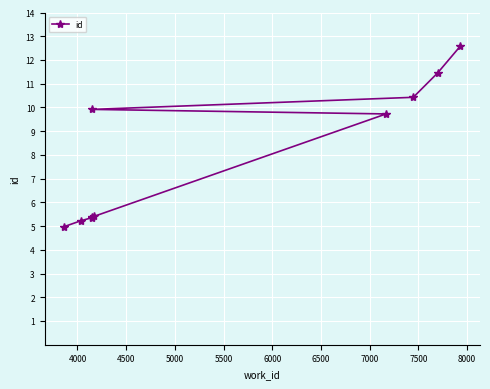

How many distinct data groups are displayed?

1